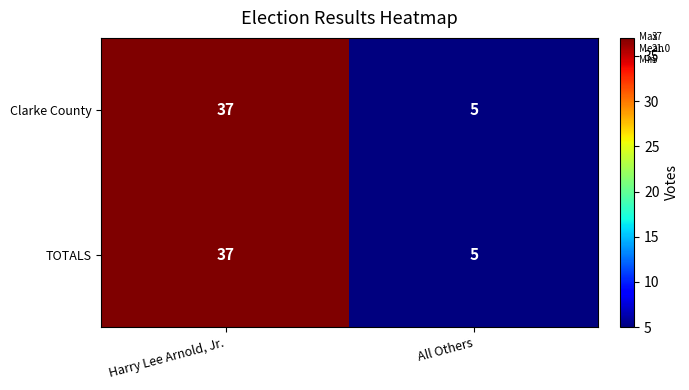

List the labels in order of Clarke County value, smallest first.

All Others, Harry Lee Arnold, Jr.